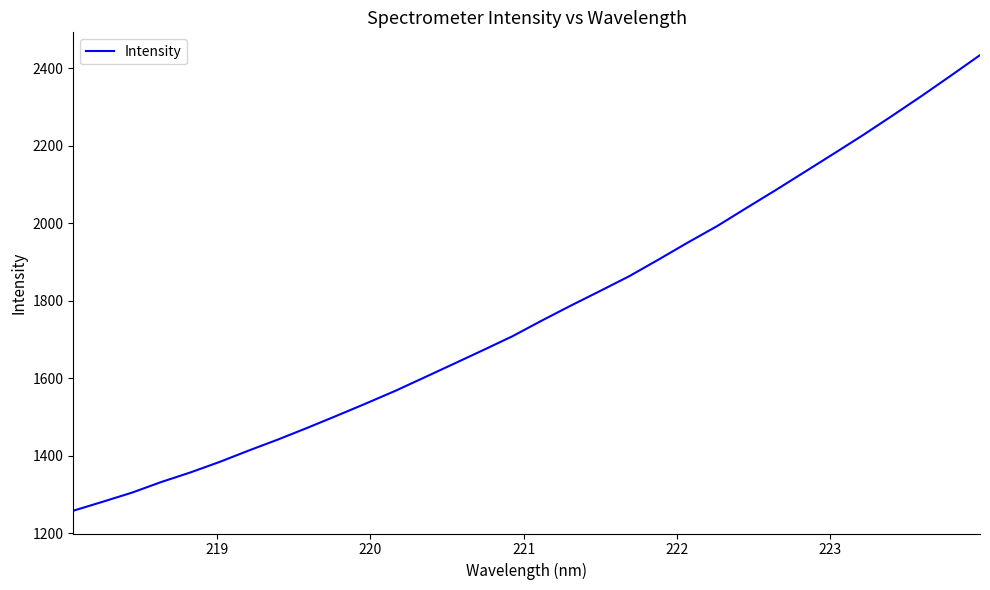

What is the difference between the maximum and minimum values?

1175.4